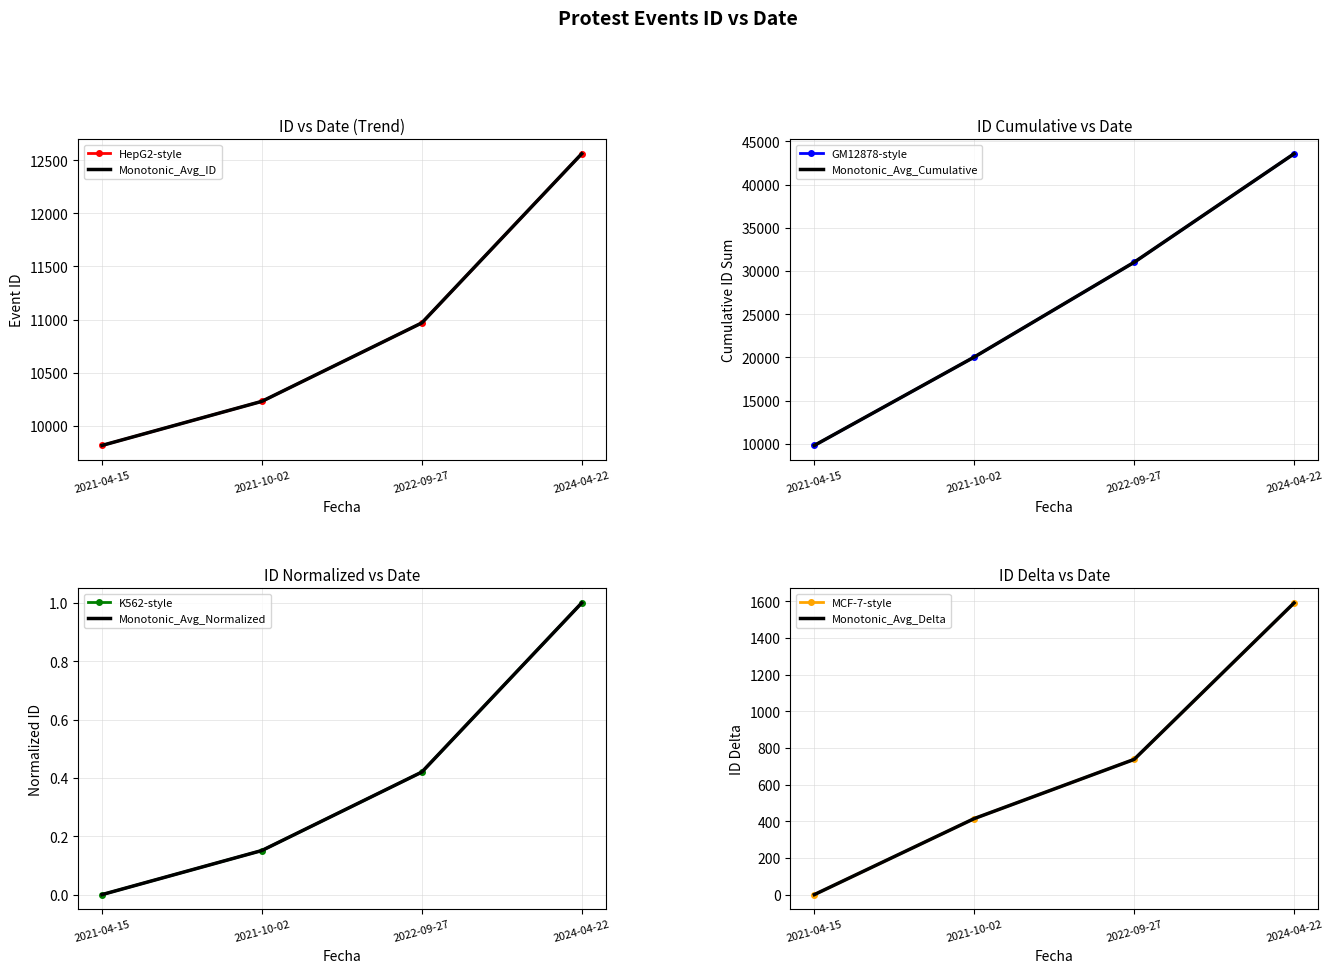

Reading left to right, list all the values displayed in this chart.

2021-04-15=9816	2021-10-02=10231	2022-09-27=10969	2024-04-22=12561